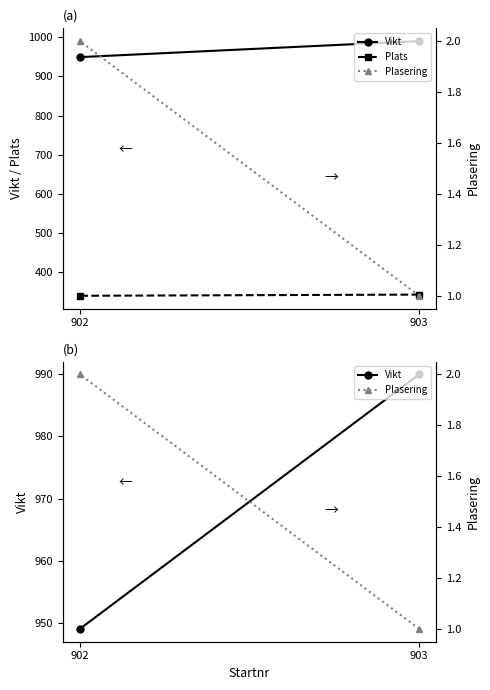

Reading right to left, what are all the values shown in this chart?

Vikt: 949	990
Plats: 340	343
Plasering: 2	1